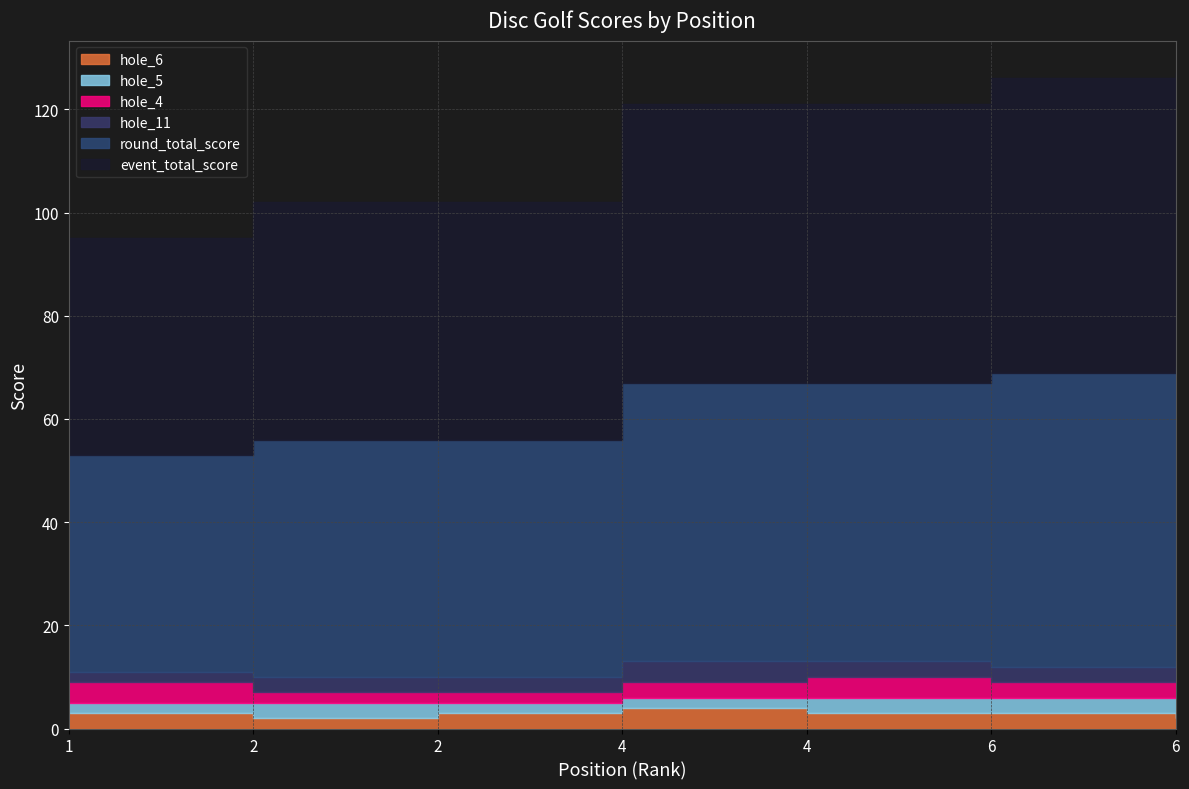

How many data points in hole_4 are less than 3?

2